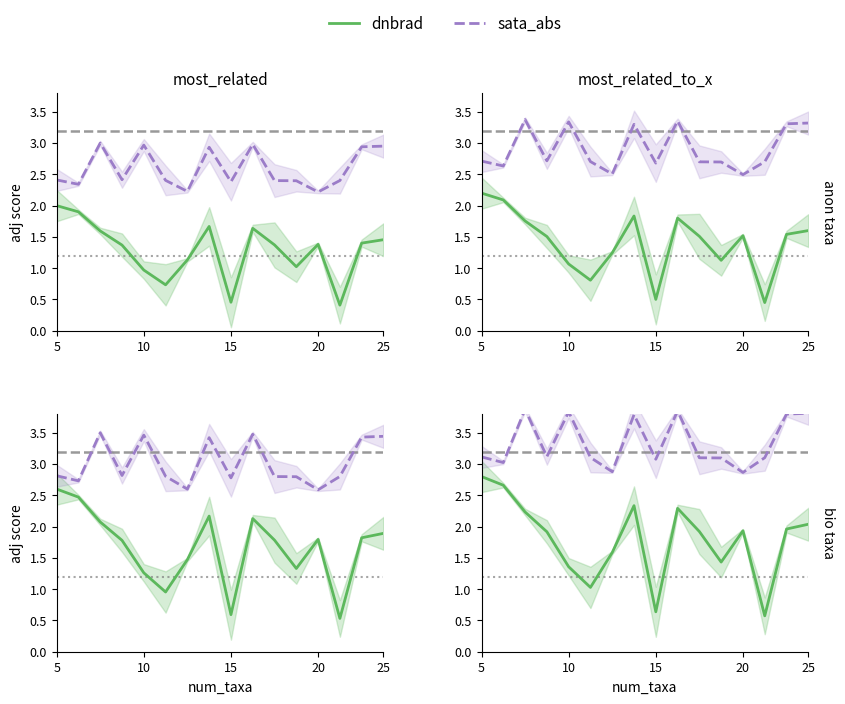

What is the spread (max minus min) of values at 20?

0.9